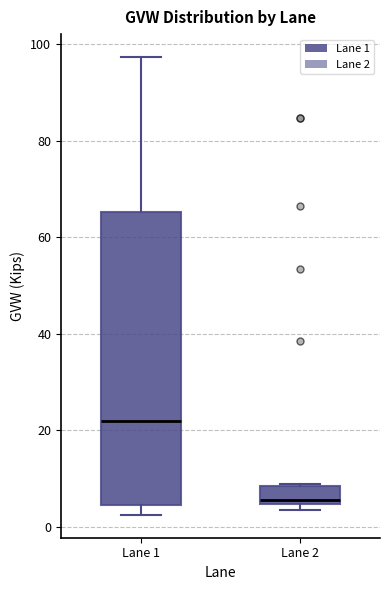

Reading left to right, read every box against the y-axis: the position of its median line, the range the box covers, and the ends of its whiskers. The values are not printed on the chart, so give them approximately, as read against the axis.

Lane 1: median 22, box 4 to 66, whiskers 2 to 98
Lane 2: median 6, box 4 to 8, whiskers 4 (just below the box's lower edge) to 8